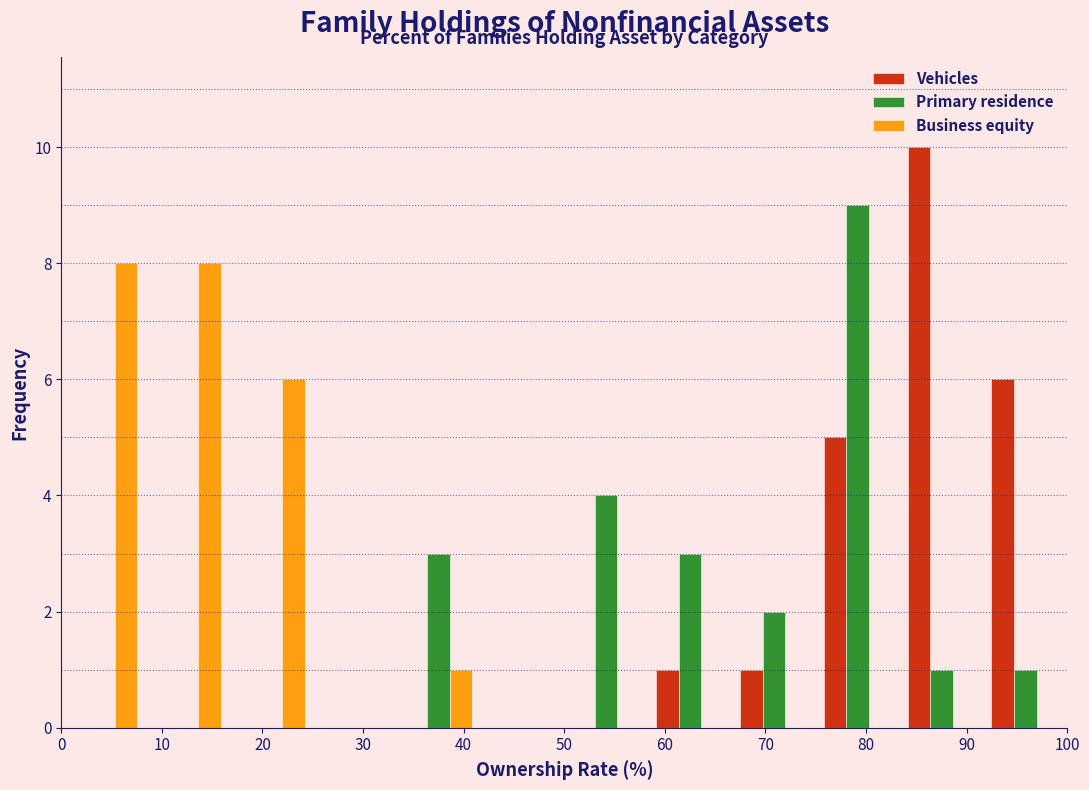

Reading left to right, list every range on the x-axis with the height of the bar of each series over it. Neither the bar edges nor the heights are printed on the chart, so give them approximately, as read against the axes.

0 to 8: Vehicles=0	Primary residence=0	Business equity=8
8 to 17: Vehicles=0	Primary residence=0	Business equity=8
17 to 25: Vehicles=0	Primary residence=0	Business equity=6
25 to 33: Vehicles=0	Primary residence=0	Business equity=0
33 to 42: Vehicles=0	Primary residence=3	Business equity=1
42 to 50: Vehicles=0	Primary residence=0	Business equity=0
50 to 58: Vehicles=0	Primary residence=4	Business equity=0
58 to 67: Vehicles=1	Primary residence=3	Business equity=0
67 to 75: Vehicles=1	Primary residence=2	Business equity=0
75 to 83: Vehicles=5	Primary residence=9	Business equity=0
83 to 92: Vehicles=10	Primary residence=1	Business equity=0
92 to 100: Vehicles=6	Primary residence=1	Business equity=0